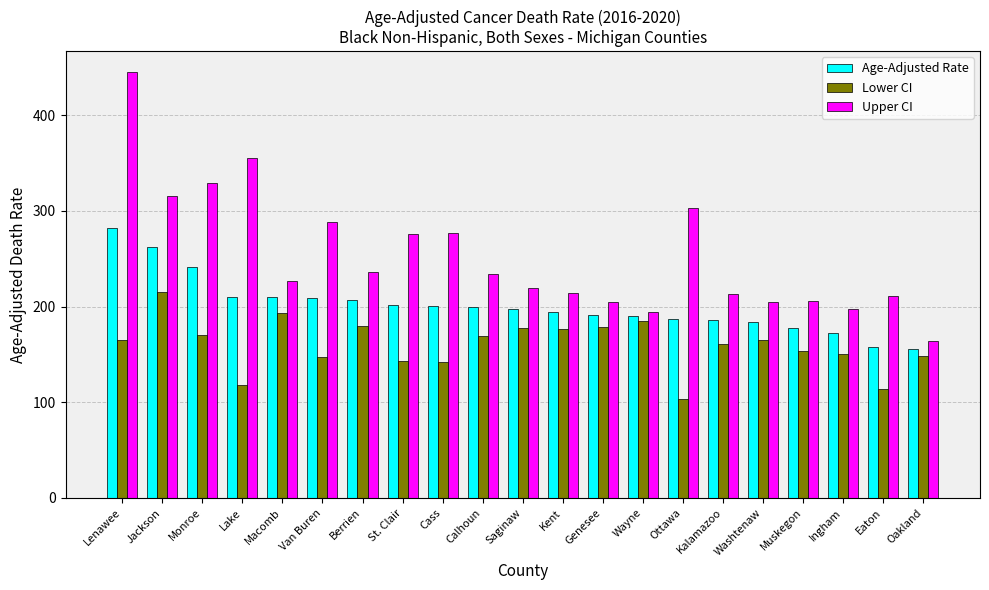

Which series has the widest spread of values?

Upper CI